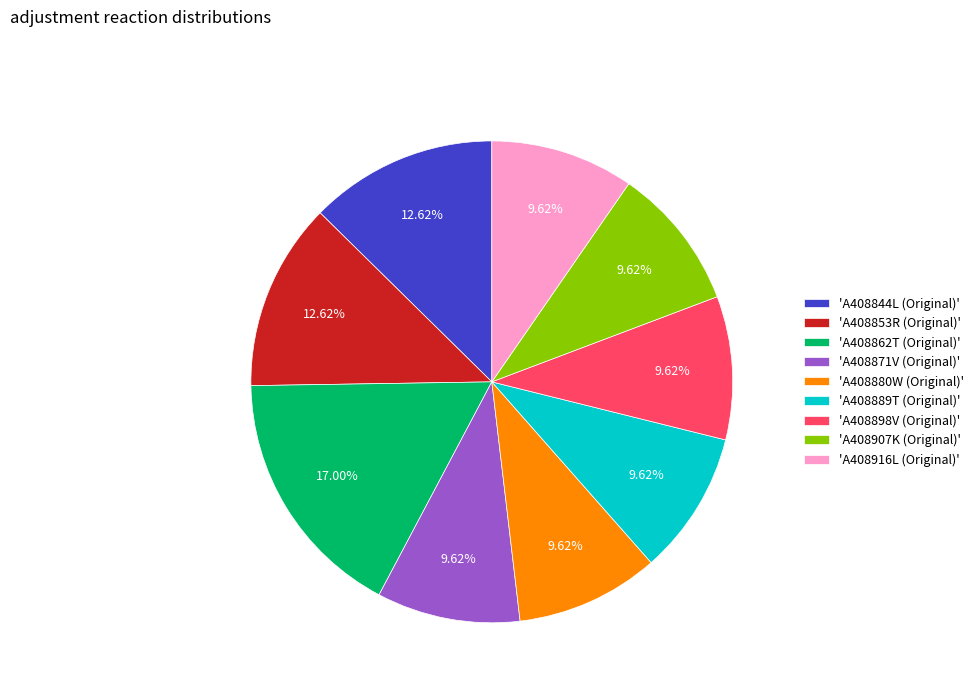

Combined, do 'A408889T (Original)' and 'A408871V (Original)' account for over 50%?

No